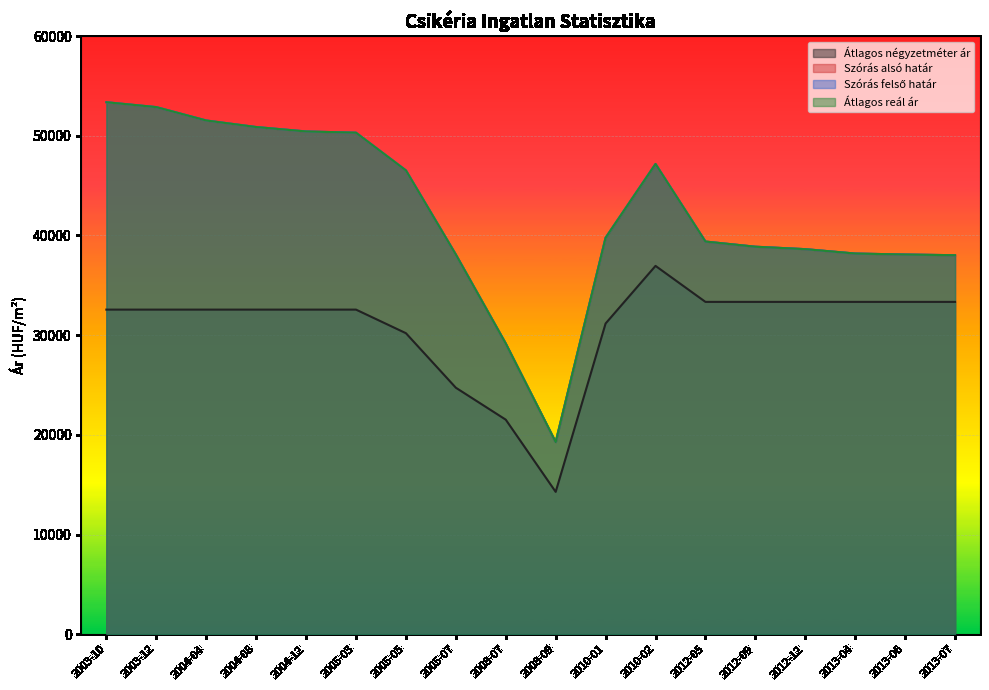

At which category does Átlagos reál ár reach its first local valley?

2008-09